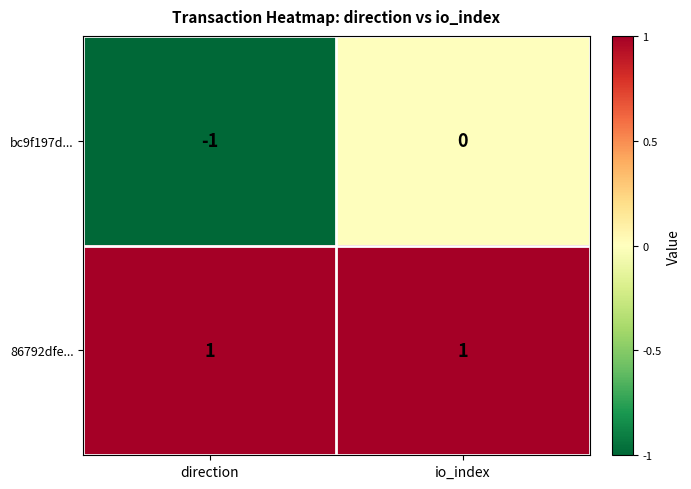

Between direction and io_index, which series saw the biggest shift?

bc9f197d...